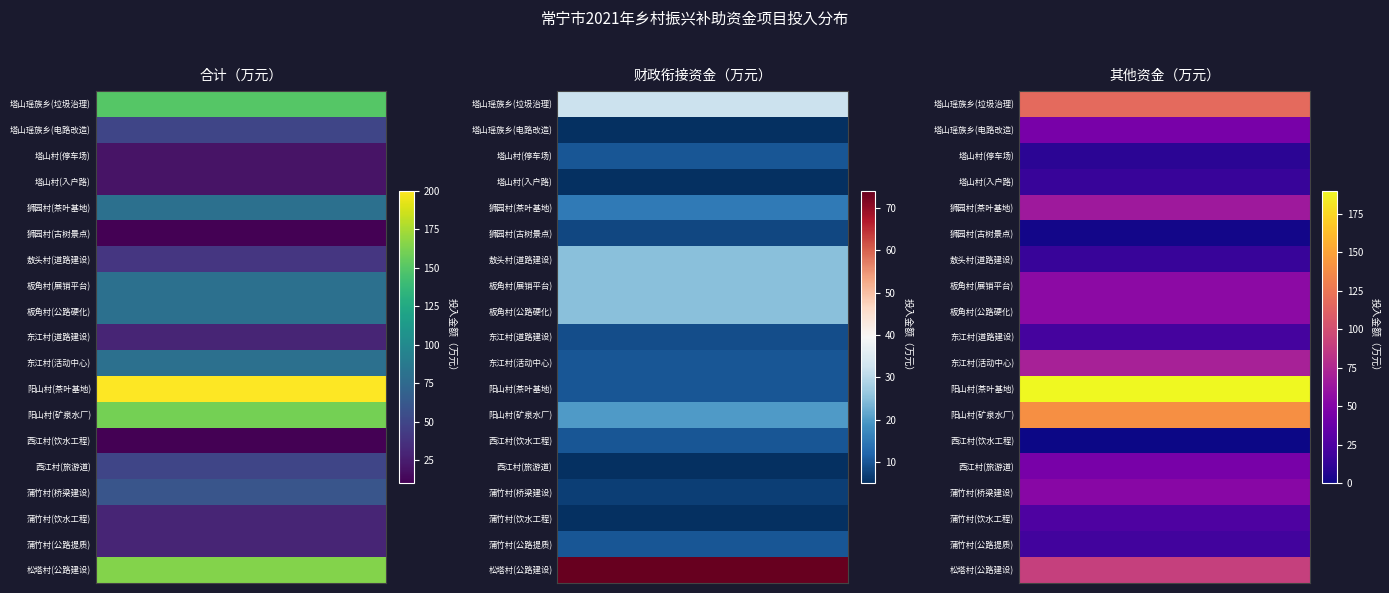

Reading left to right, extract all data points from this chart.

合计（万元）: 0=150	1=50	2=20	3=20	4=80	5=10	6=40	7=80	8=80	9=30	10=80	11=200	12=160	13=10	14=50	15=60	16=30	17=30	18=165
财政衔接资金（万元）: 0=32	1=5	2=10	3=5	4=15	5=8	6=25	7=25	8=25	9=9	10=10	11=10	12=20	13=10	14=5	15=7	16=5	17=10	18=74
其他资金（万元）: 0=118	1=45	2=10	3=15	4=65	5=2	6=15	7=55	8=55	9=21	10=70	11=190	12=140	13=0	14=45	15=53	16=25	17=20	18=91